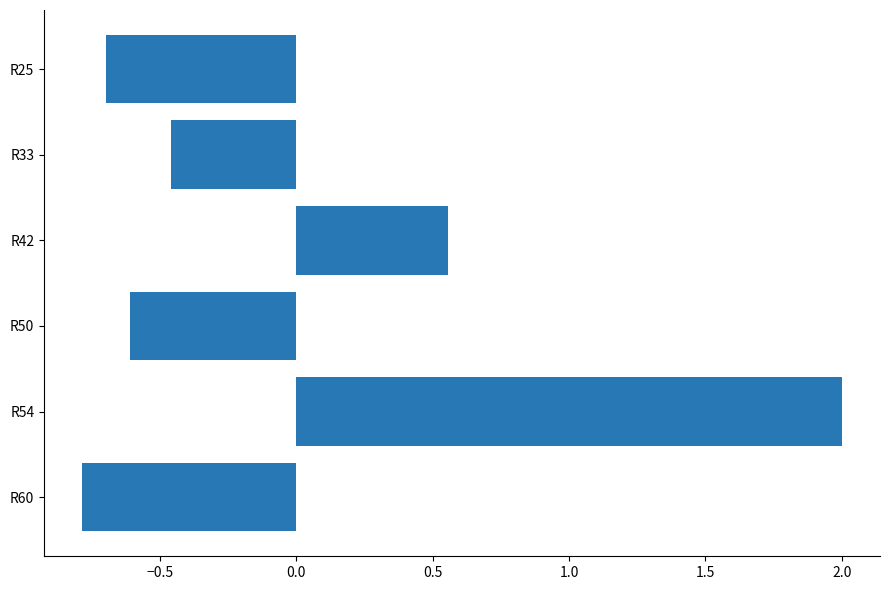

What is the difference between the second highest and second lowest values?

1.3